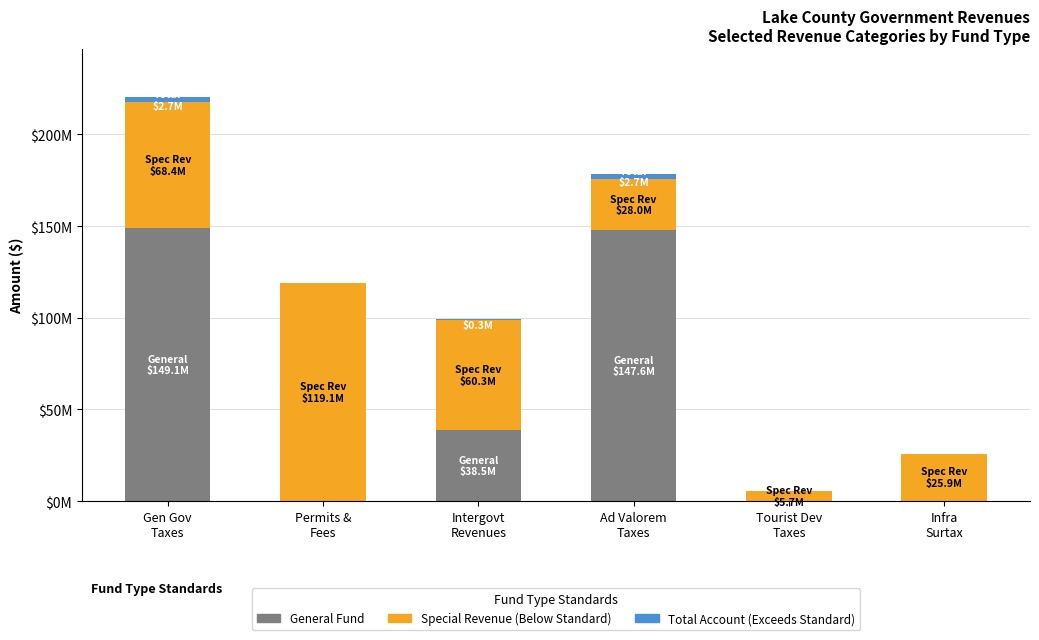

Are the bars horizontal?

No